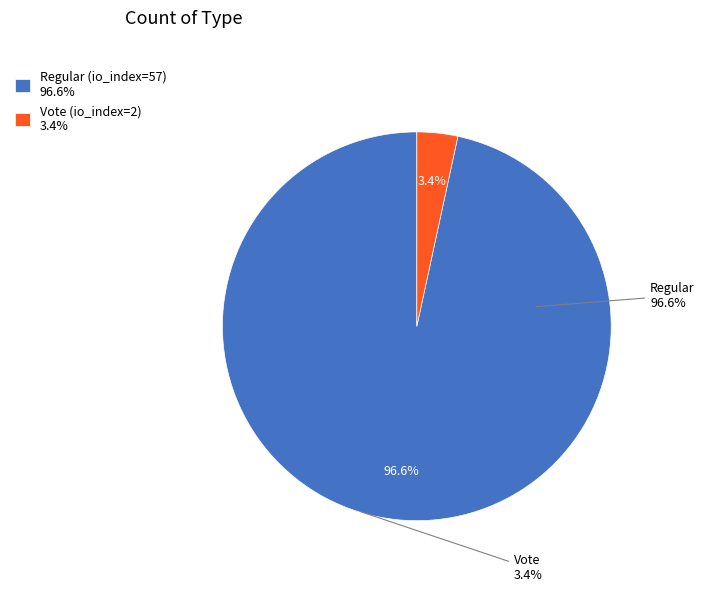

Is Vote (io_index=2) the majority of the pie?

No